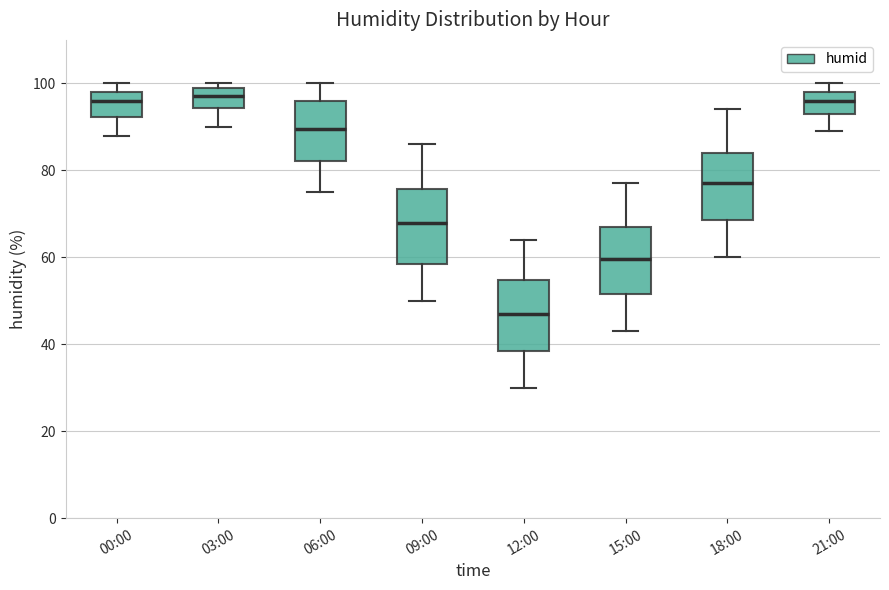

Reading left to right, read every box against the y-axis: the position of its median line, the range the box covers, and the ends of its whiskers. The values are not printed on the chart, so give them approximately, as read against the axis.

00:00: median 96, box 92 to 98, whiskers 88 to 100
03:00: median 98, box 94 to 100, whiskers 90 to 100 (just above the box's upper edge)
06:00: median 90, box 82 to 96, whiskers 76 to 100
09:00: median 68, box 58 to 76, whiskers 50 to 86
12:00: median 48, box 38 to 54, whiskers 30 to 64
15:00: median 60, box 52 to 68, whiskers 44 to 78
18:00: median 78, box 68 to 84, whiskers 60 to 94
21:00: median 96, box 94 to 98, whiskers 90 to 100